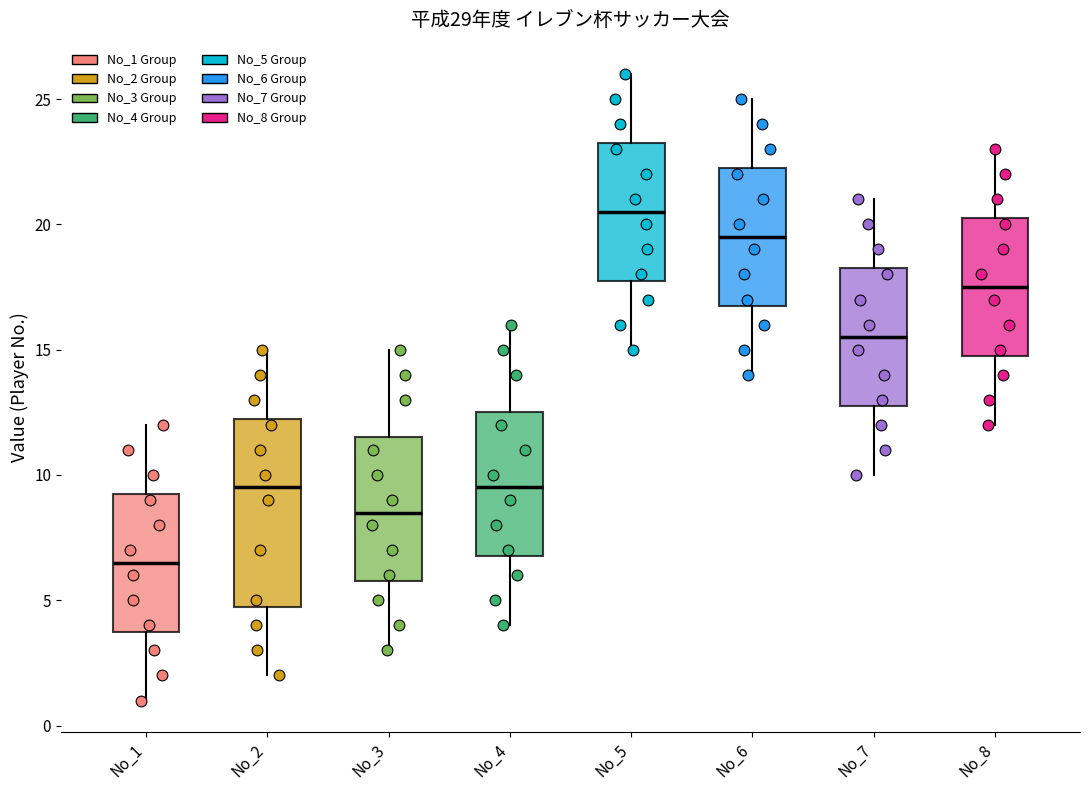

Which box's median line is the highest?

No_5